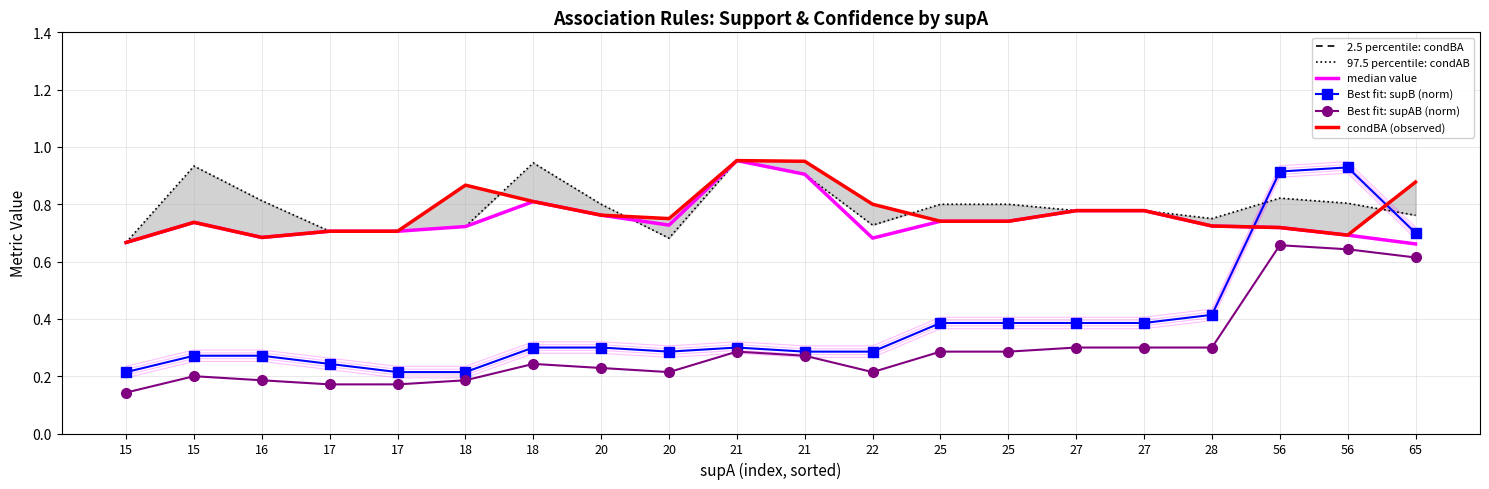

What is the sum of all condBA (observed) values?

15.4